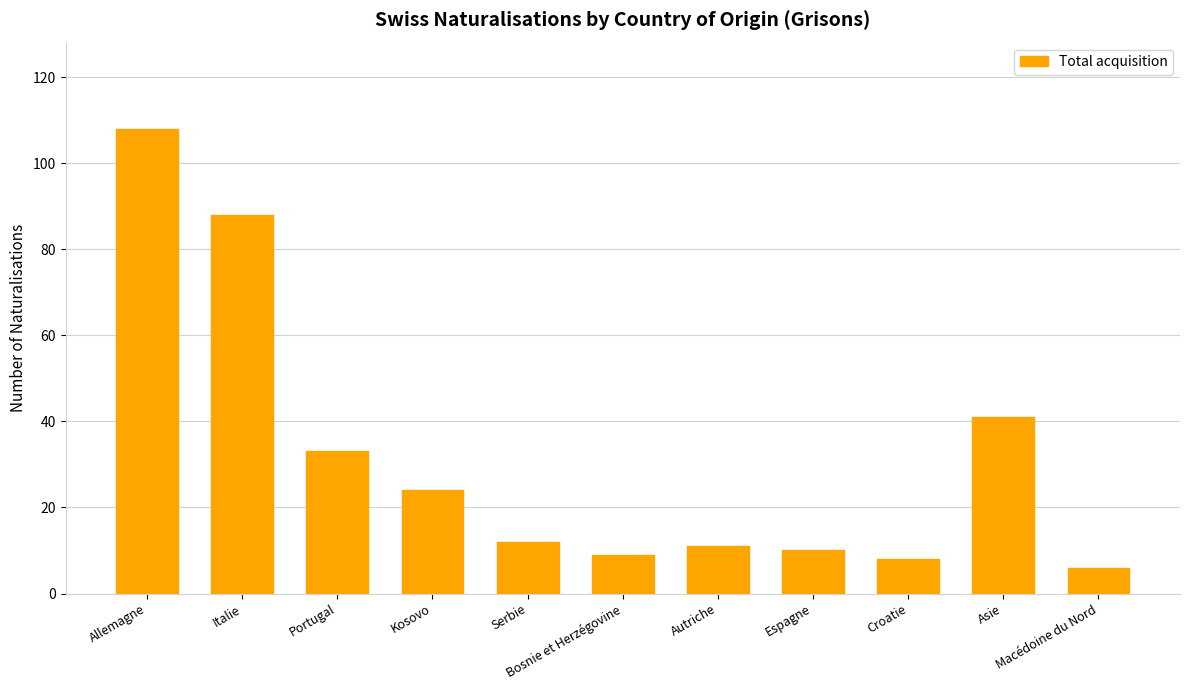

What is the label of the 9th bar from the left?

Croatie